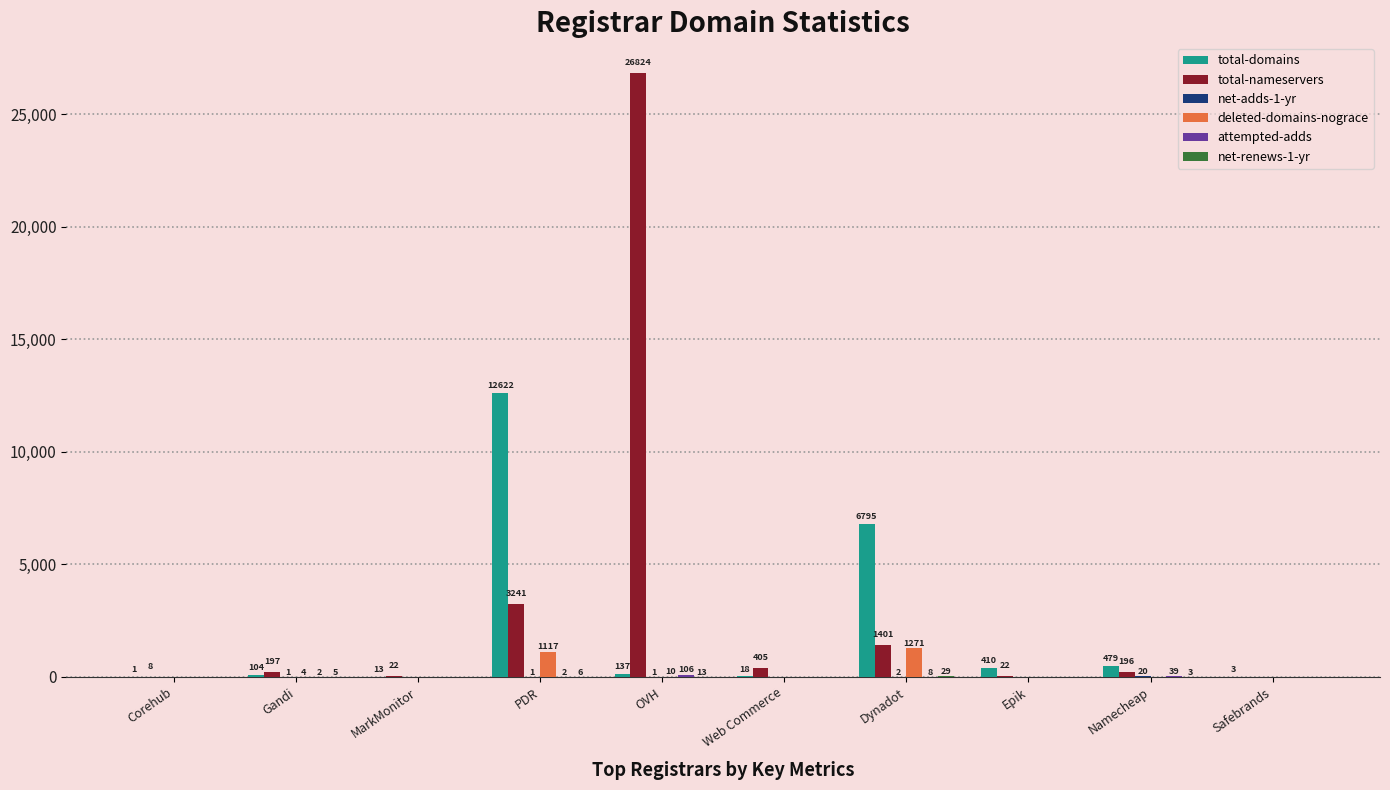

Is the value of total-nameservers at Gandi greater than the value of deleted-domains-nograce at Corehub?

Yes